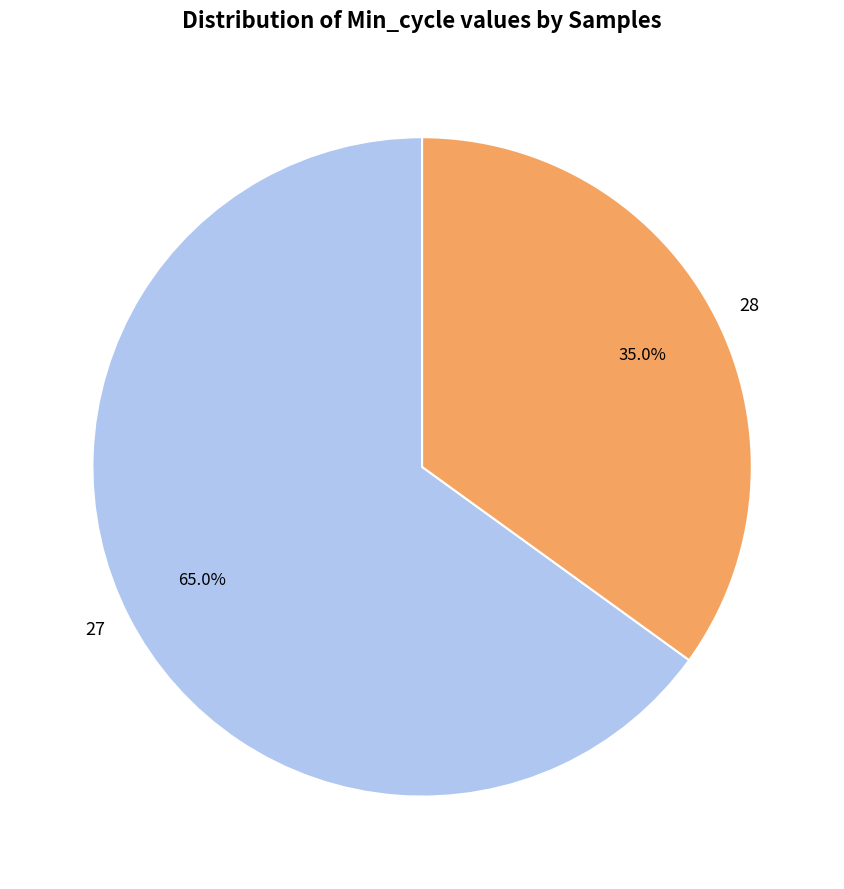

Does any single category account for the majority?

Yes